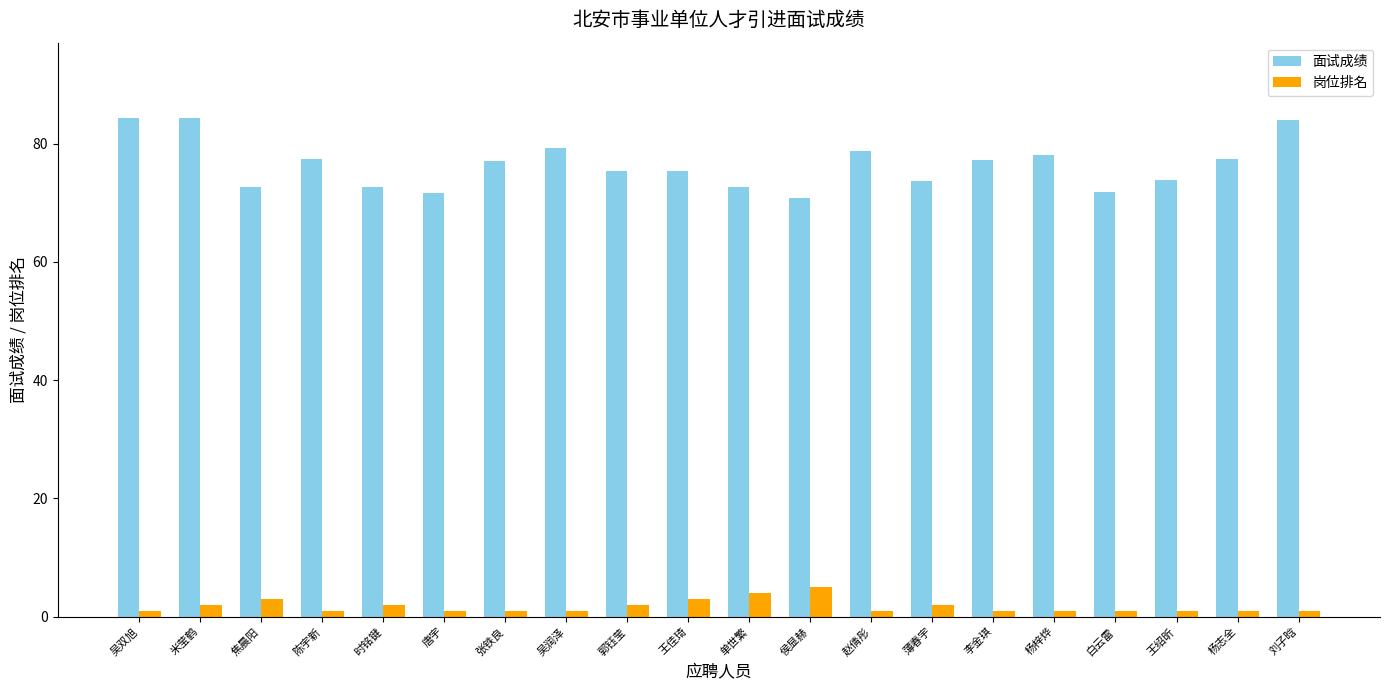

What is the spread (max minus min) of values at 侯显赫?

65.8